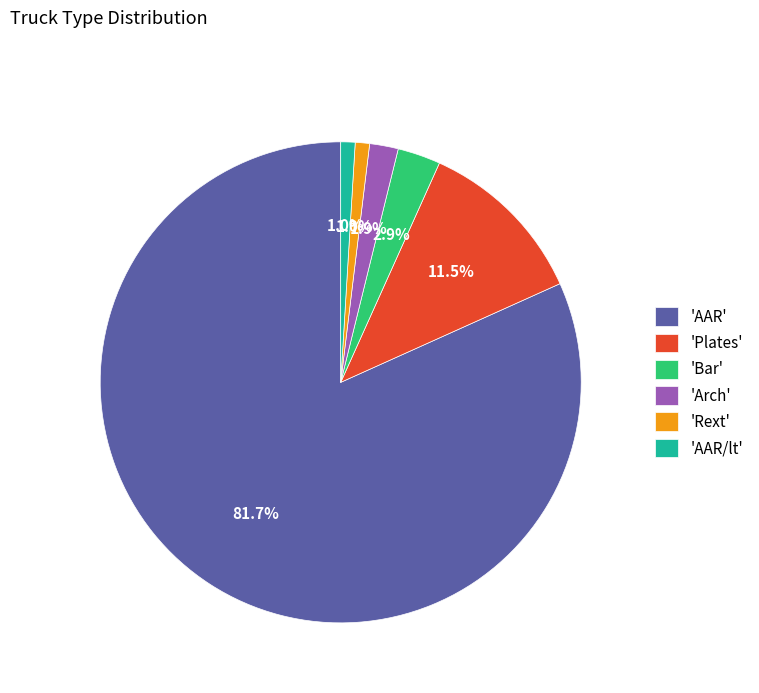

Which has a higher value, 'Arch' or 'Plates'?

'Plates'